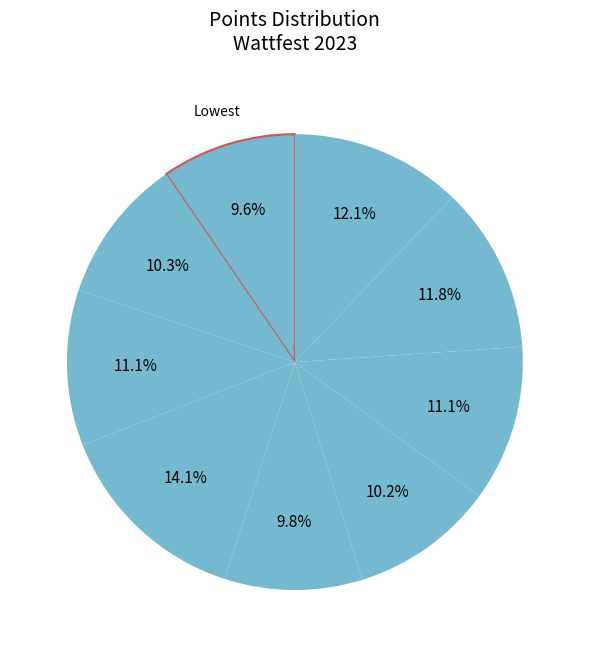

Count the number of slices in the pie.

9